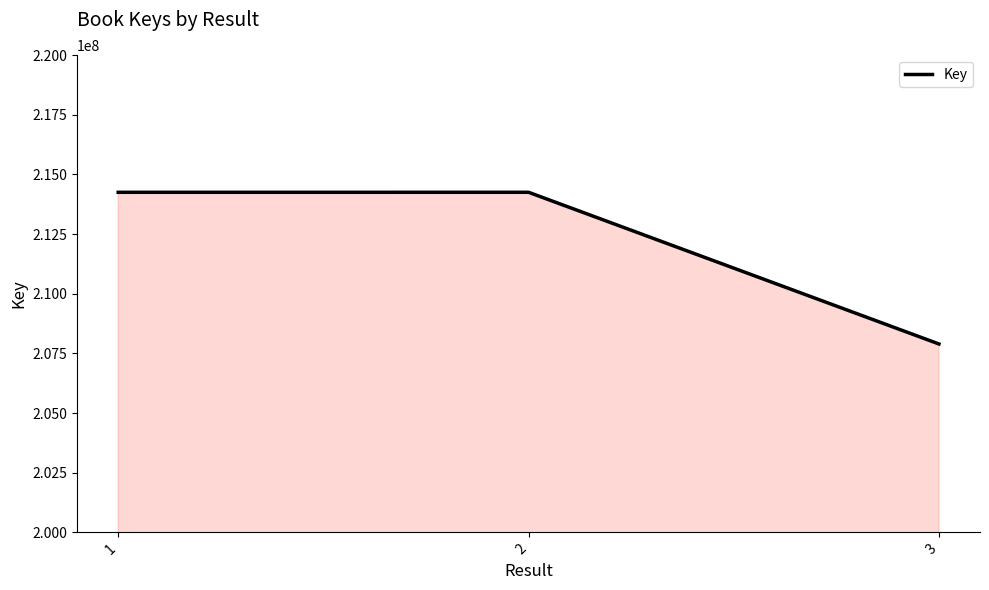

What value does the data have at 2, to the nearest 10?

214249460